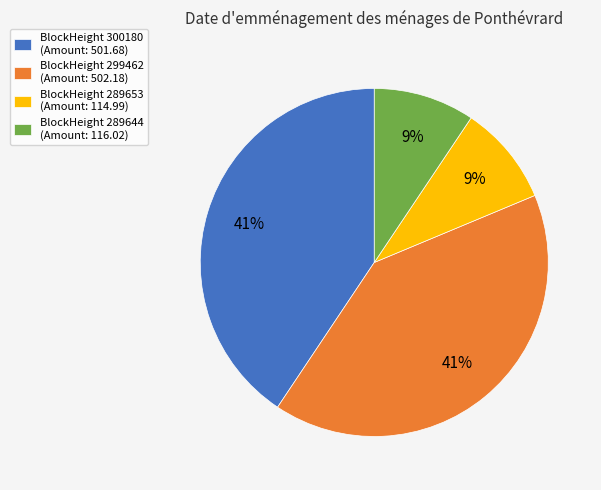

Is there any slice that represents more than half of the pie?

No